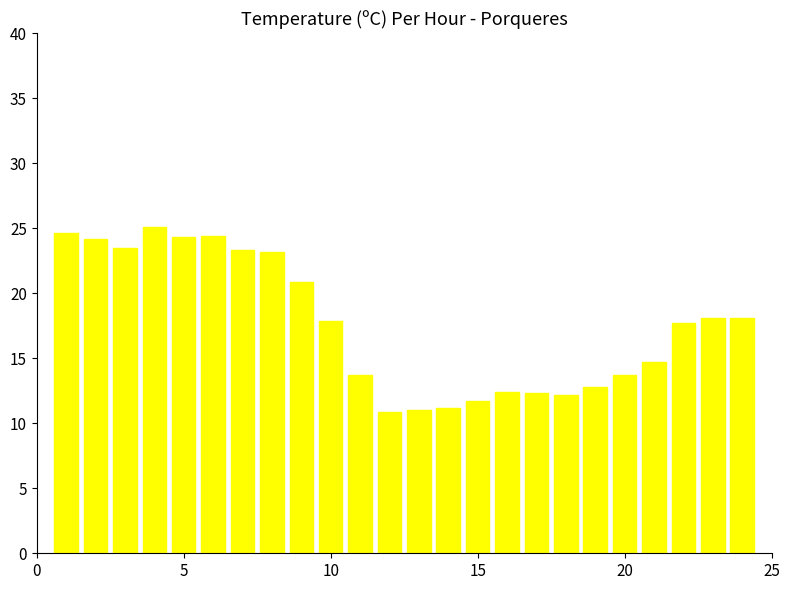

What is the difference between the maximum and minimum values?

14.2